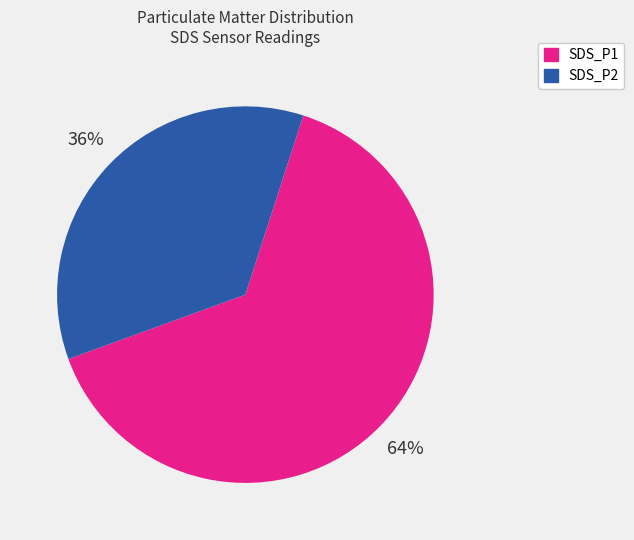

Approximately how many times larger is the value at SDS_P1 compared to SDS_P2?

1.8